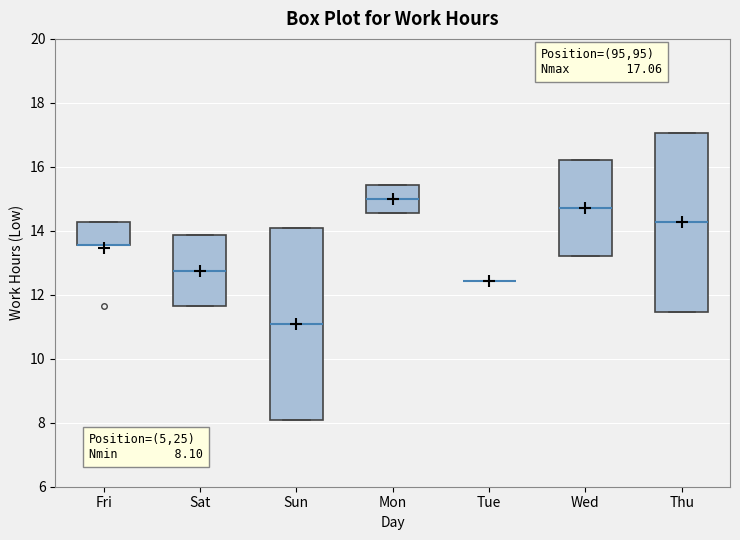

Which box is the tallest, from its lower edge to its upper edge?

Sun